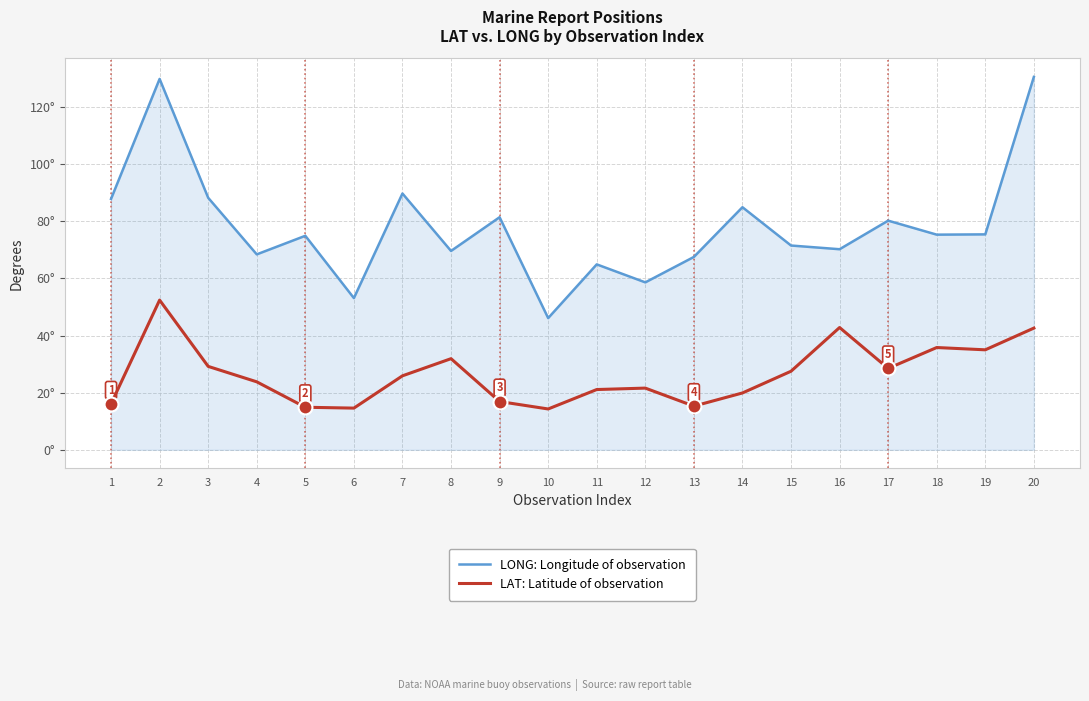

Does the chart have visible grid lines?

Yes